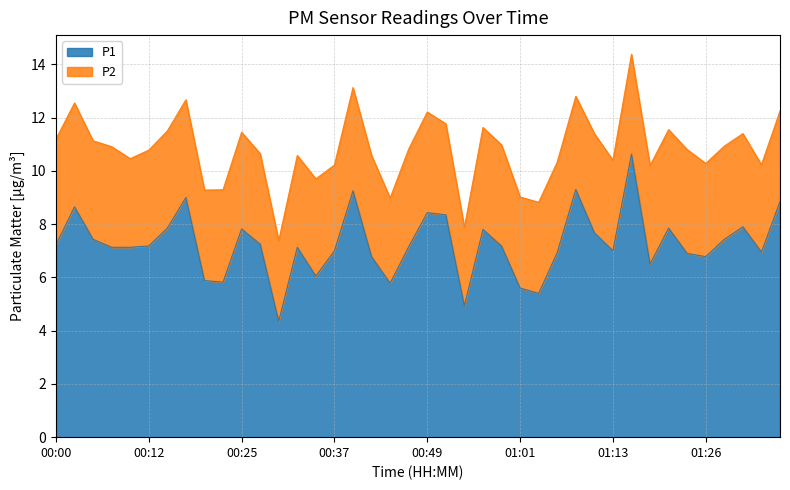

What is the average value?

7.3